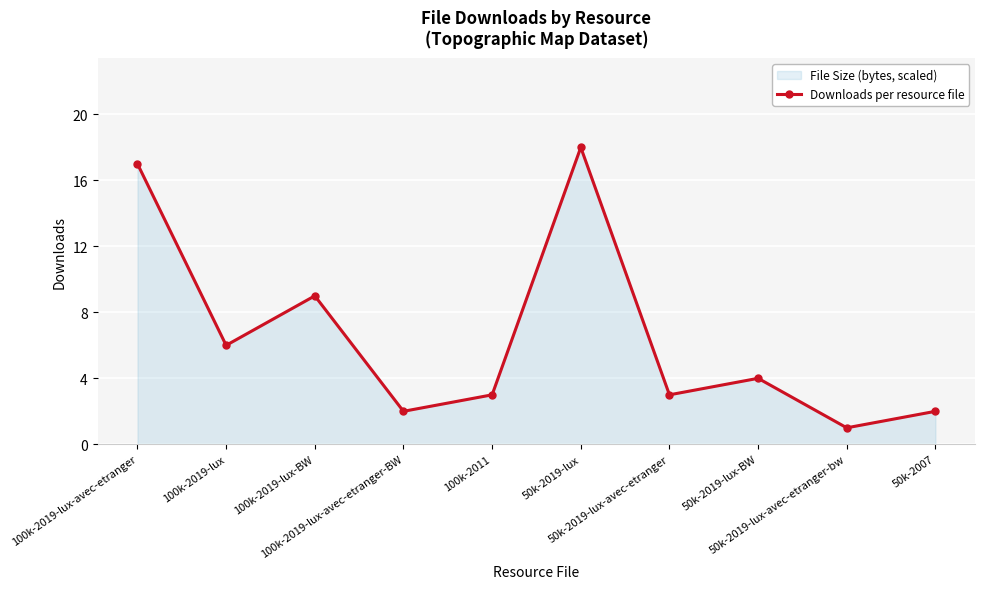

Does the chart display data point markers on the line(s)?

Yes